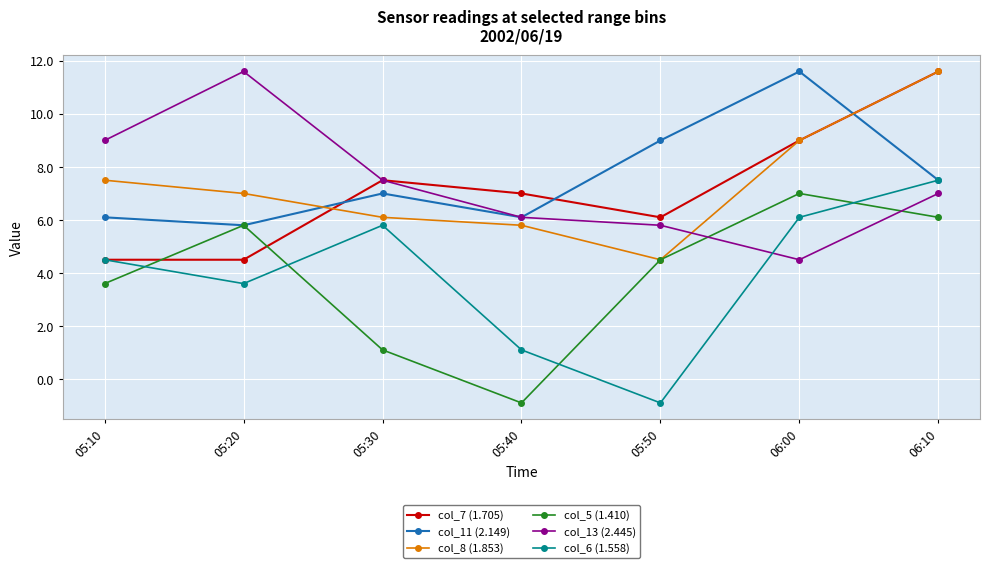

Reading right to left, transcribe all the data shown in this chart.

col_7 (1.705): 06:10=11.6	06:00=9.0	05:50=6.1	05:40=7.0	05:30=7.5	05:20=4.5	05:10=4.5
col_11 (2.149): 06:10=7.5	06:00=11.6	05:50=9.0	05:40=6.1	05:30=7.0	05:20=5.8	05:10=6.1
col_8 (1.853): 06:10=11.6	06:00=9.0	05:50=4.5	05:40=5.8	05:30=6.1	05:20=7.0	05:10=7.5
col_5 (1.410): 06:10=6.1	06:00=7.0	05:50=4.5	05:40=-0.9	05:30=1.1	05:20=5.8	05:10=3.6
col_13 (2.445): 06:10=7.0	06:00=4.5	05:50=5.8	05:40=6.1	05:30=7.5	05:20=11.6	05:10=9.0
col_6 (1.558): 06:10=7.5	06:00=6.1	05:50=-0.9	05:40=1.1	05:30=5.8	05:20=3.6	05:10=4.5